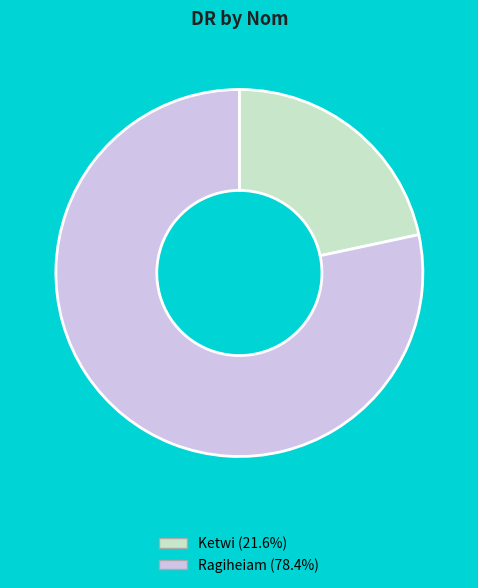

Which category has the biggest portion of the pie?

Ragiheiam